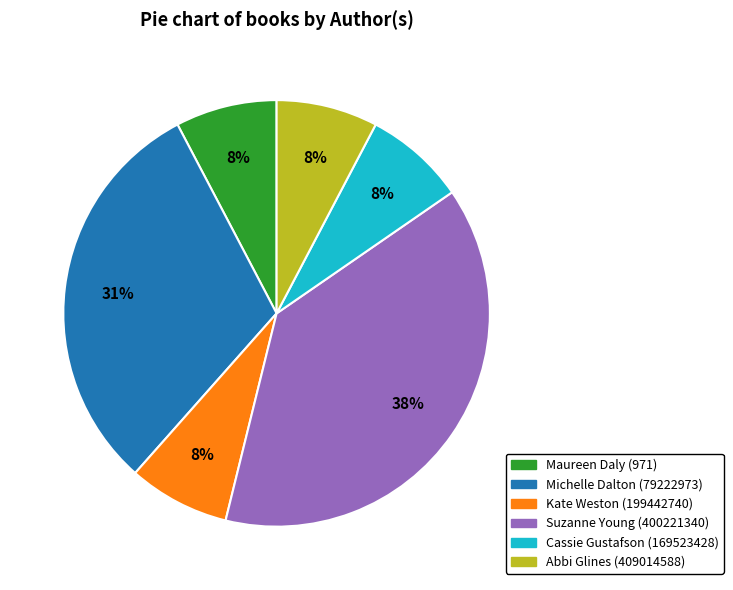

Does Cassie Gustafson (169523428) represent more than half of the total?

No